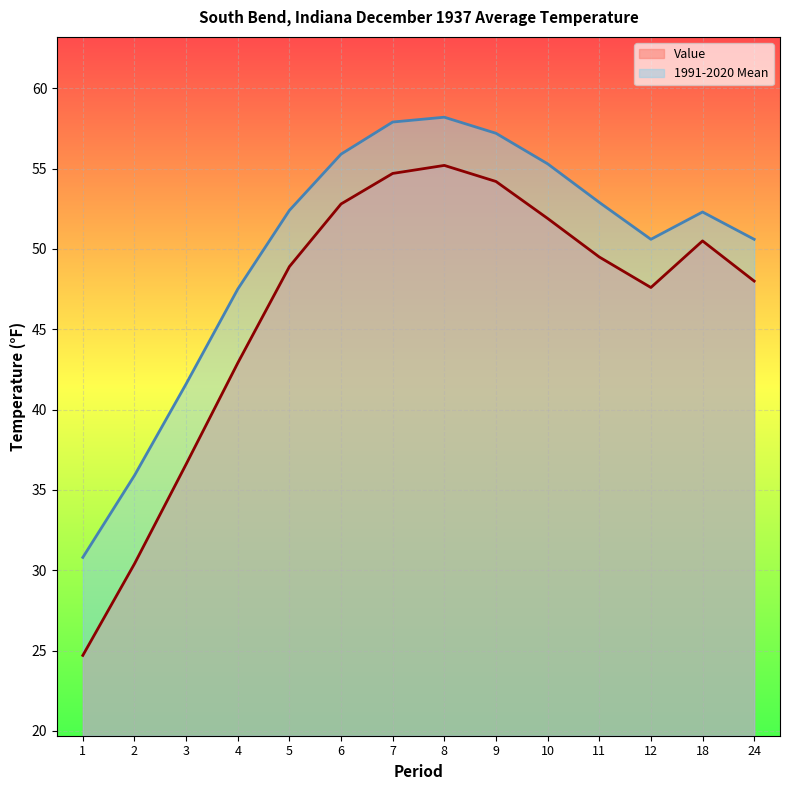

True or false: 1991-2020 Mean and Value cross at least once.

False